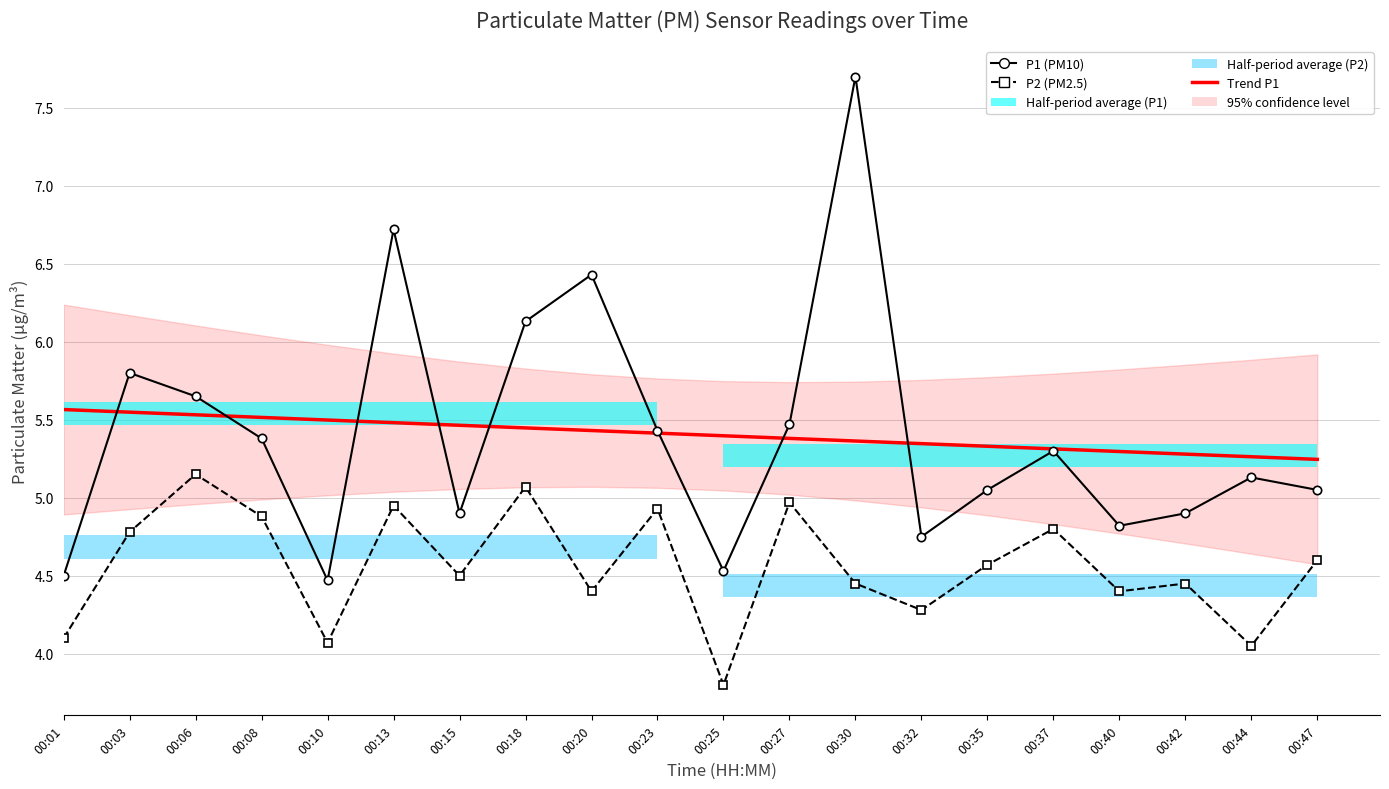

Is it true that P1 (PM10) equals 5.4 at 00:08?

True